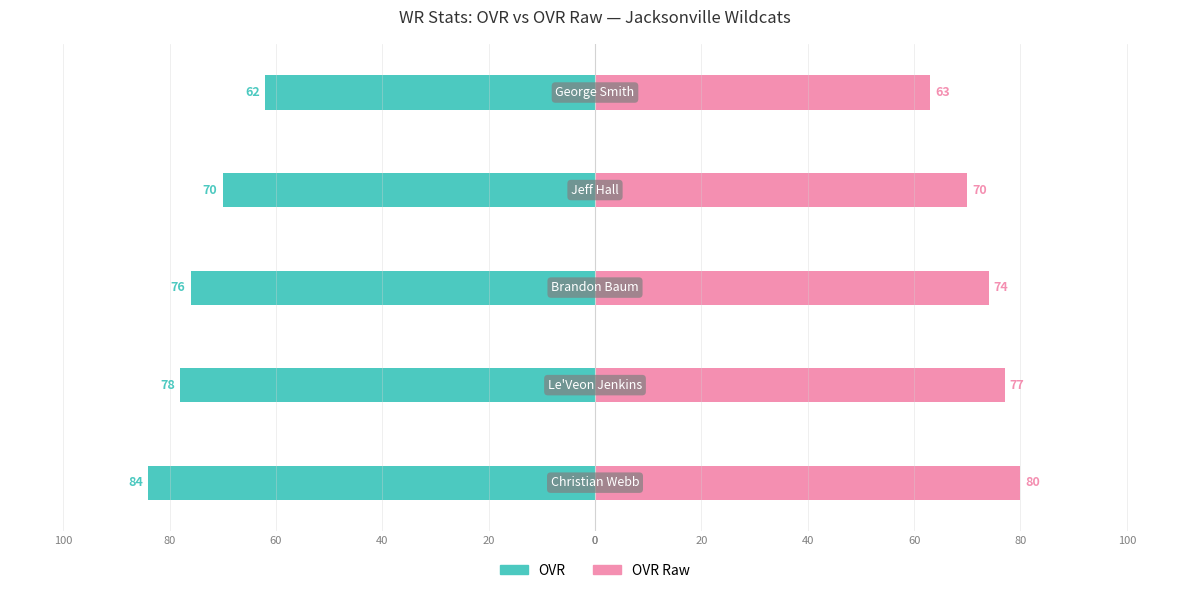

What are all the series names shown in the legend?

OVR, OVR Raw